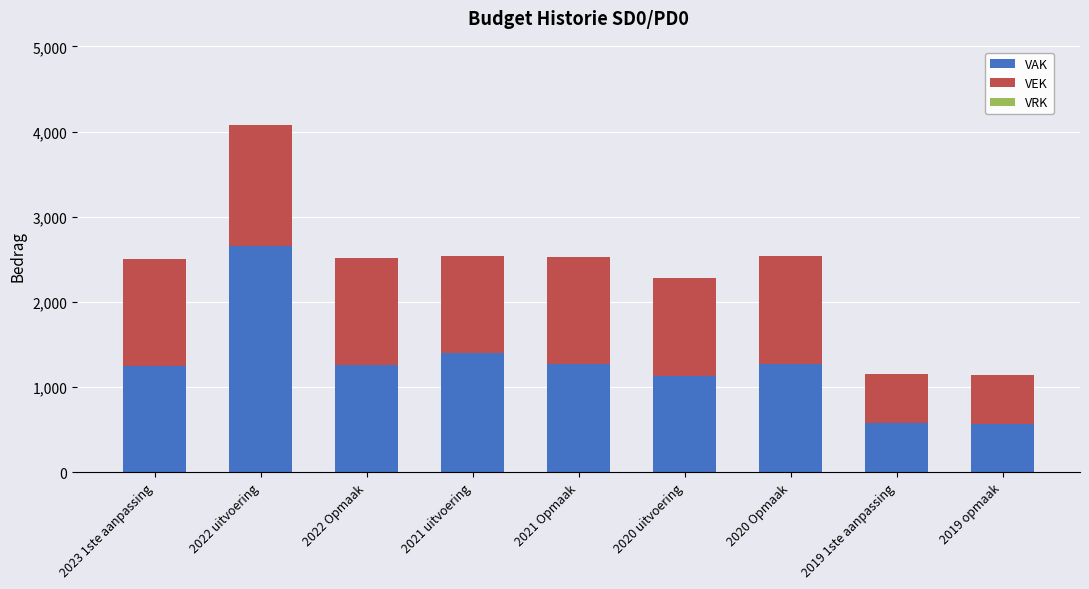

What is the sum of all VAK values?

11378